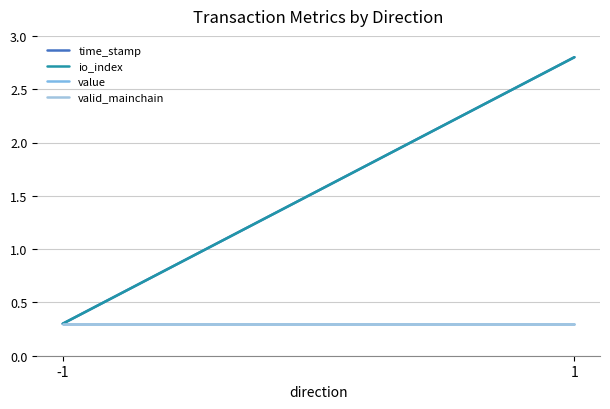

What are all the series names shown in the legend?

time_stamp, io_index, value, valid_mainchain